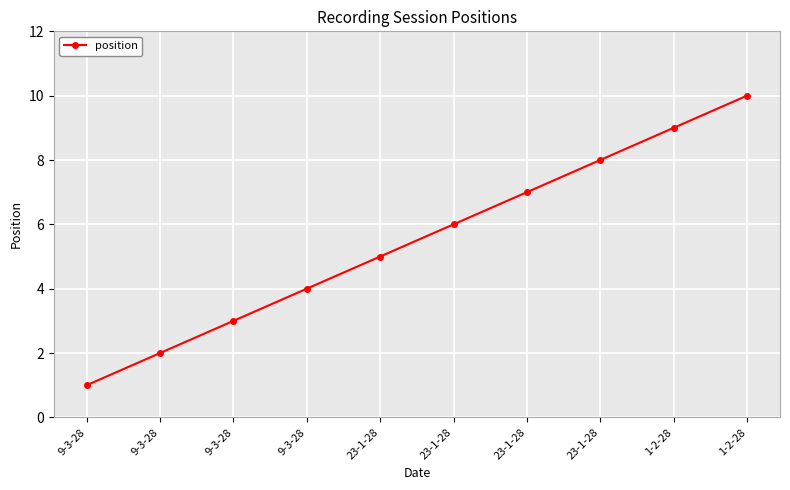

What is the maximum value shown in the chart?

10